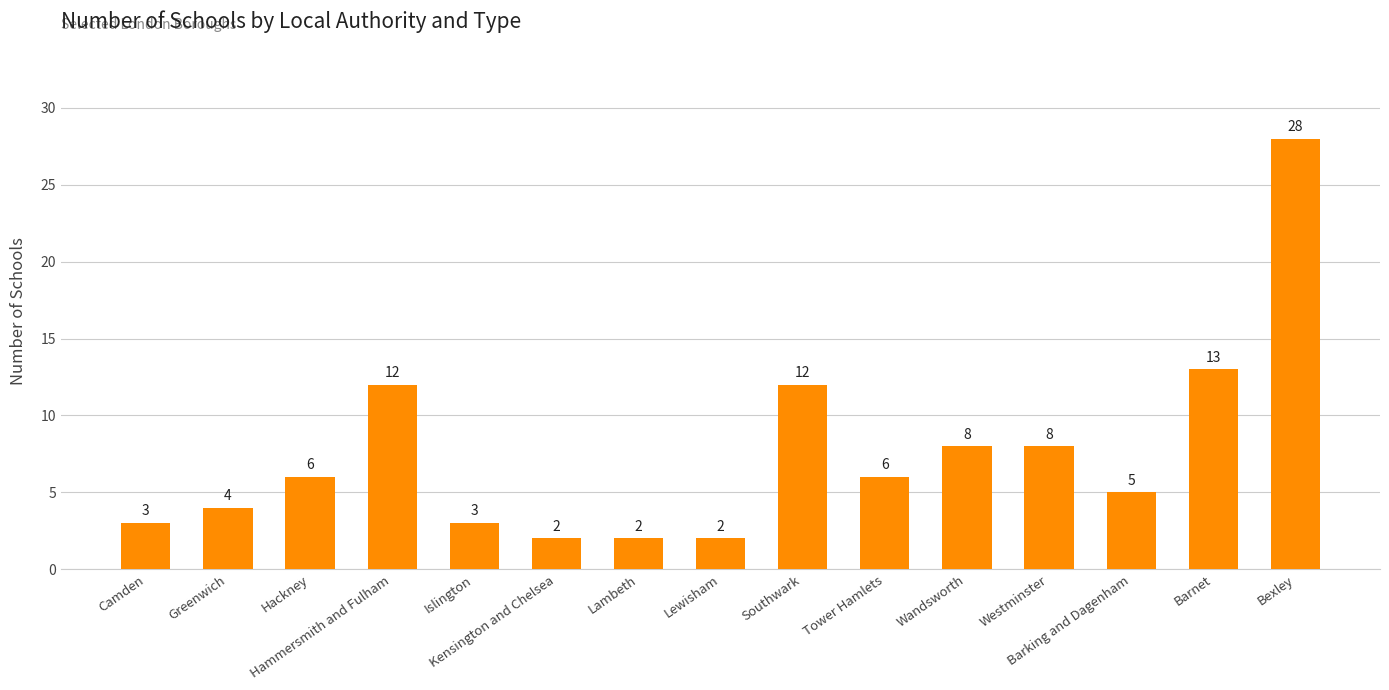

What is the sum of all values?

114